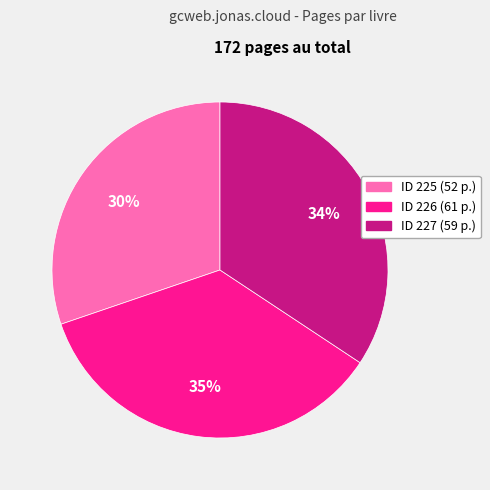

Does any single category account for the majority?

No